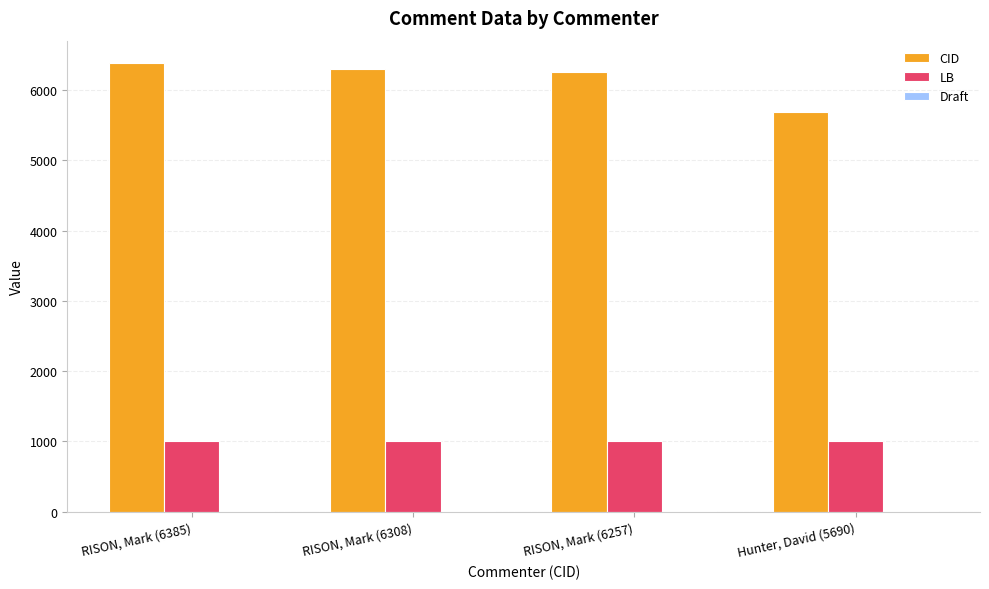

Count the number of categories in the chart.

4